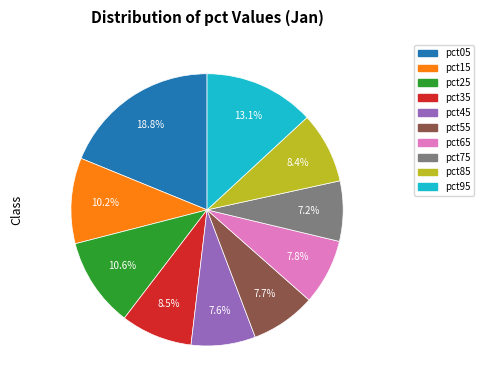

The pct35 slice represents 1% of the pie. True or false?

False